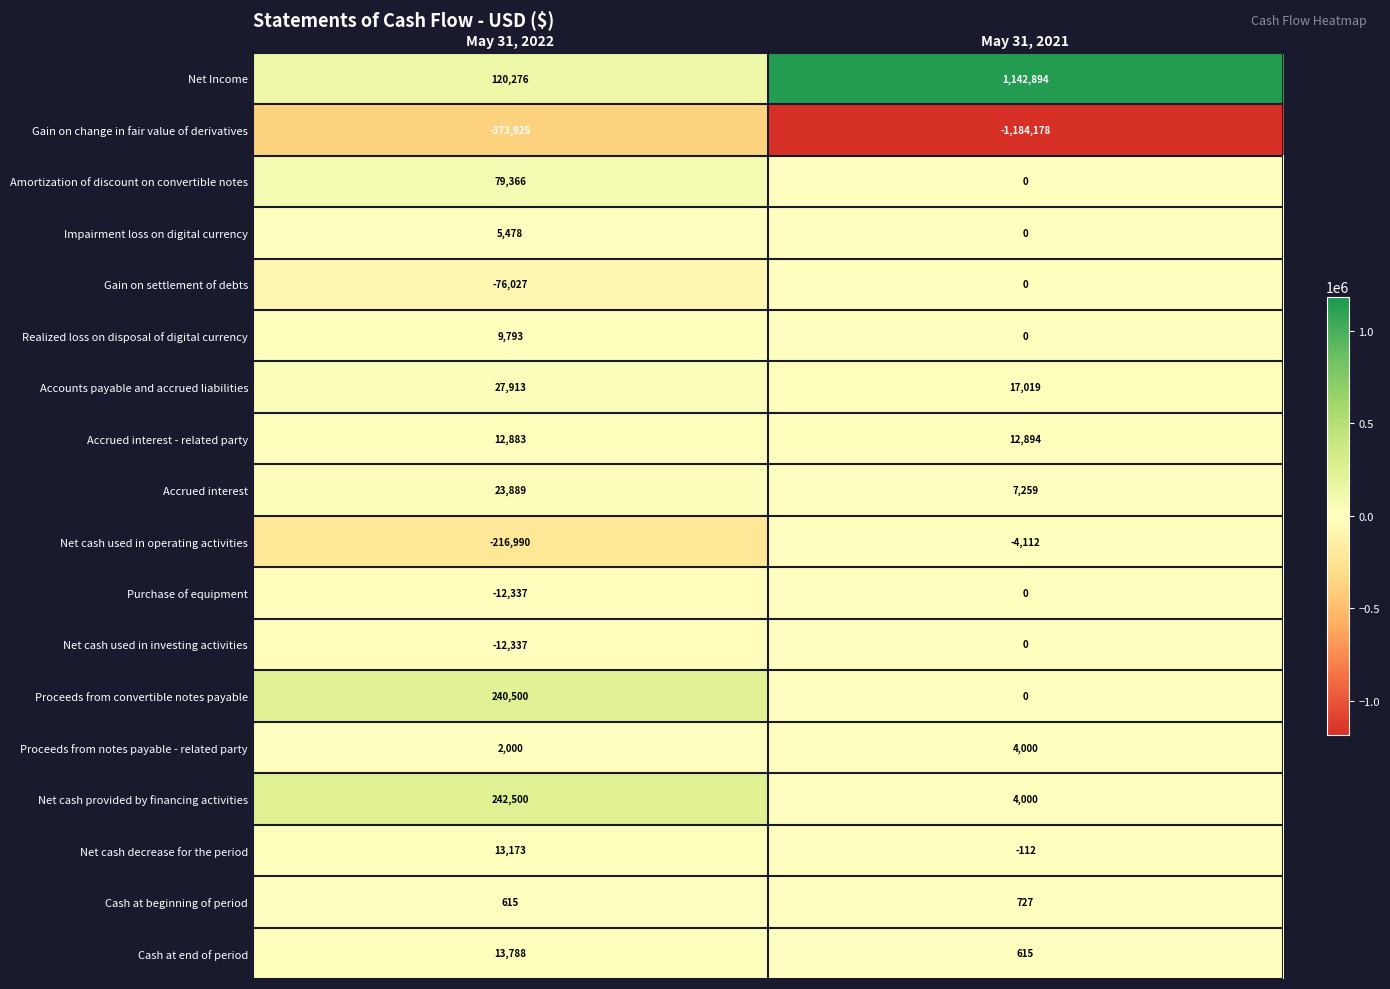

What is the sum of all Amortization of discount on convertible notes values?

79366